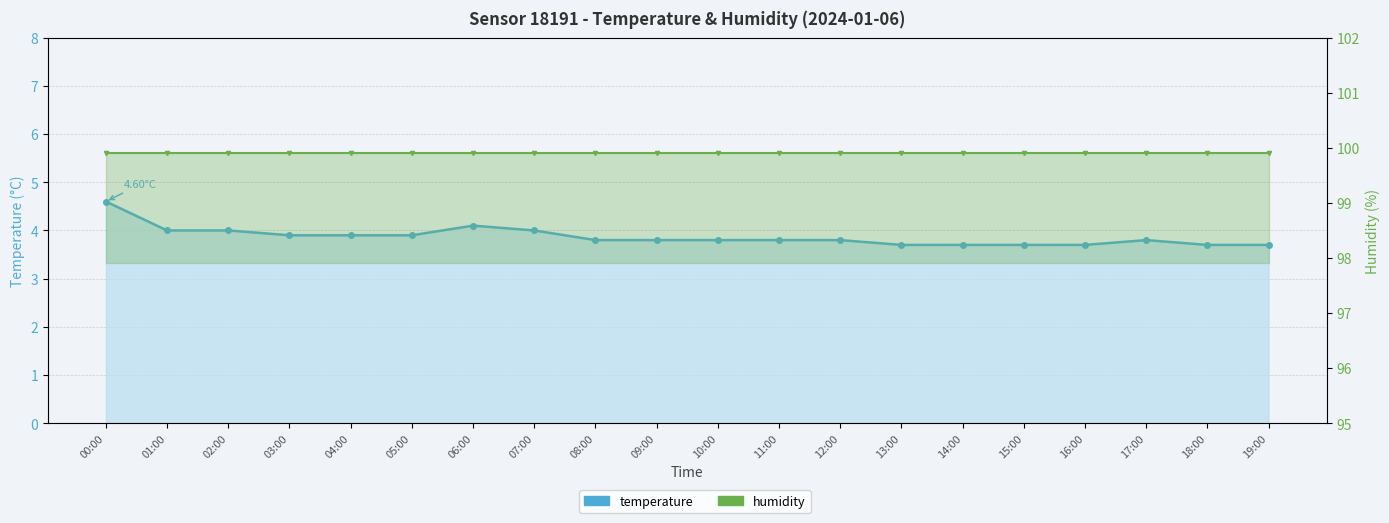

List the series in order of their peak value, lowest first.

temperature, humidity